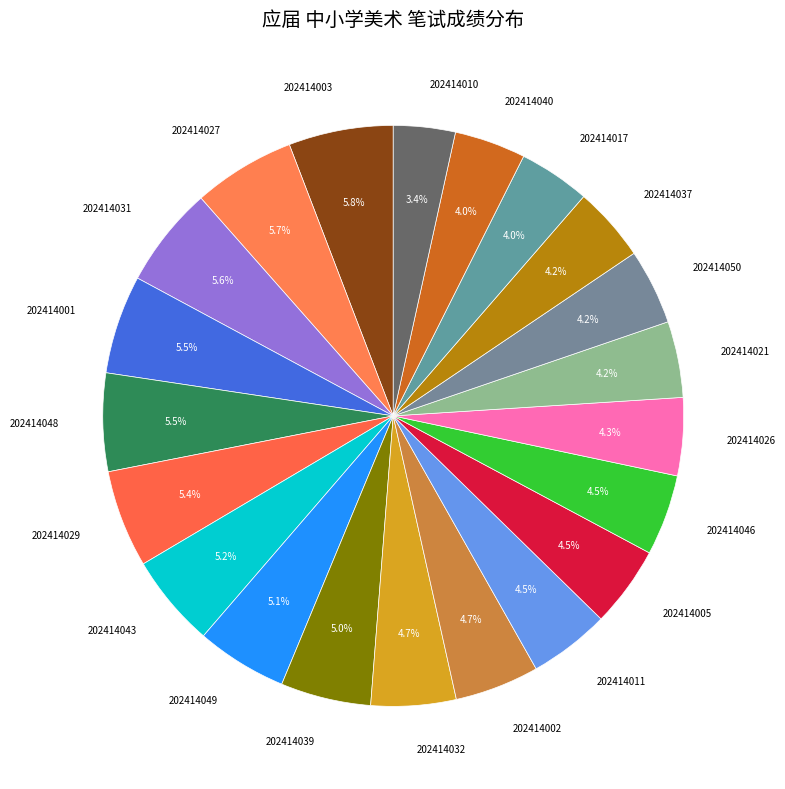

Is 202414005 the majority of the pie?

No